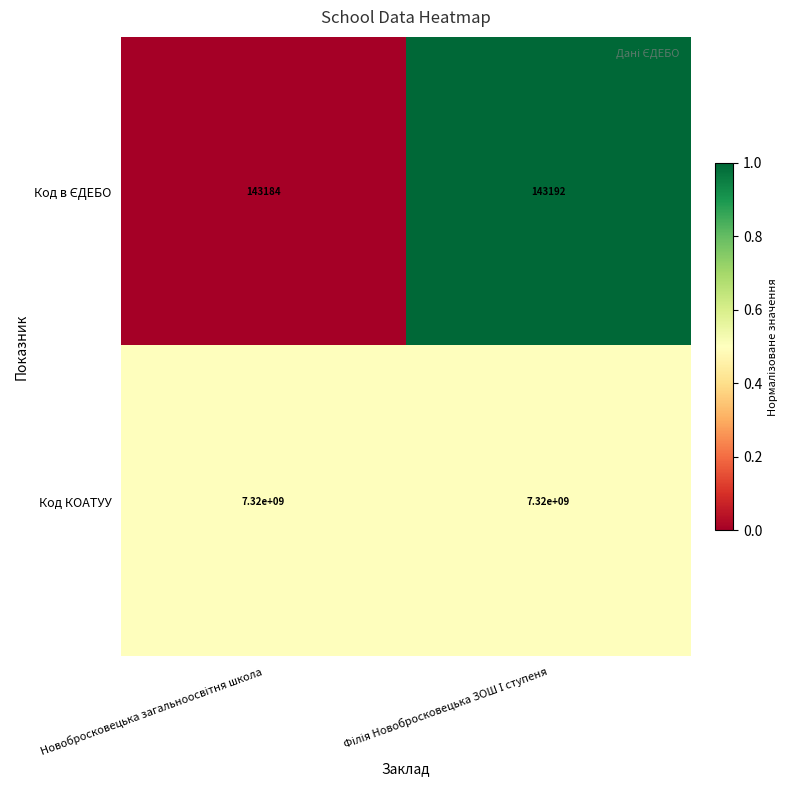

What is the sum of all Код КОАТУУ values?

14640000000